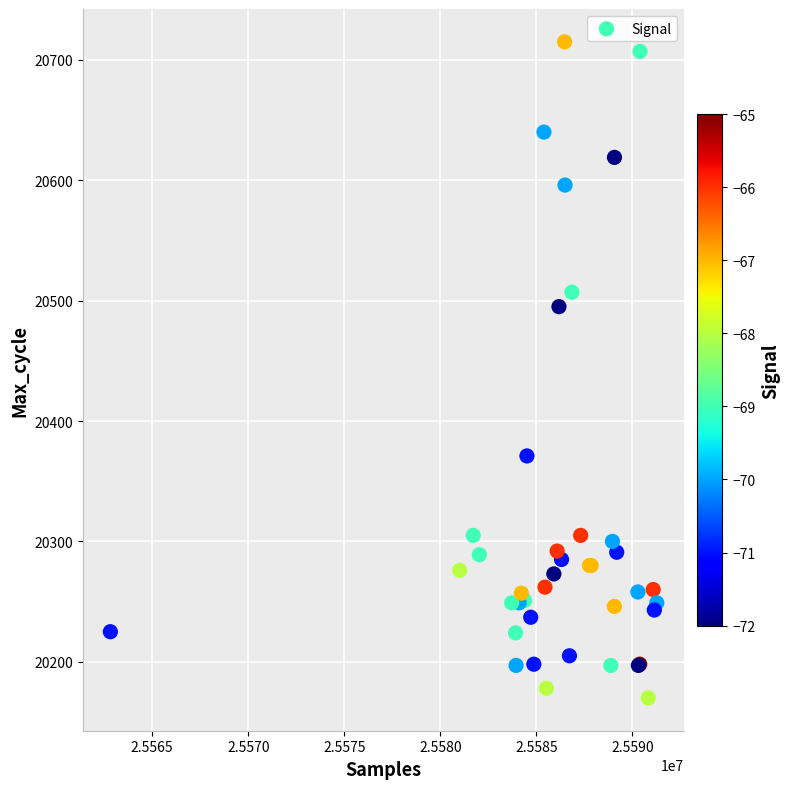

What Y value in the scatter plot is closest to 20442?

20495